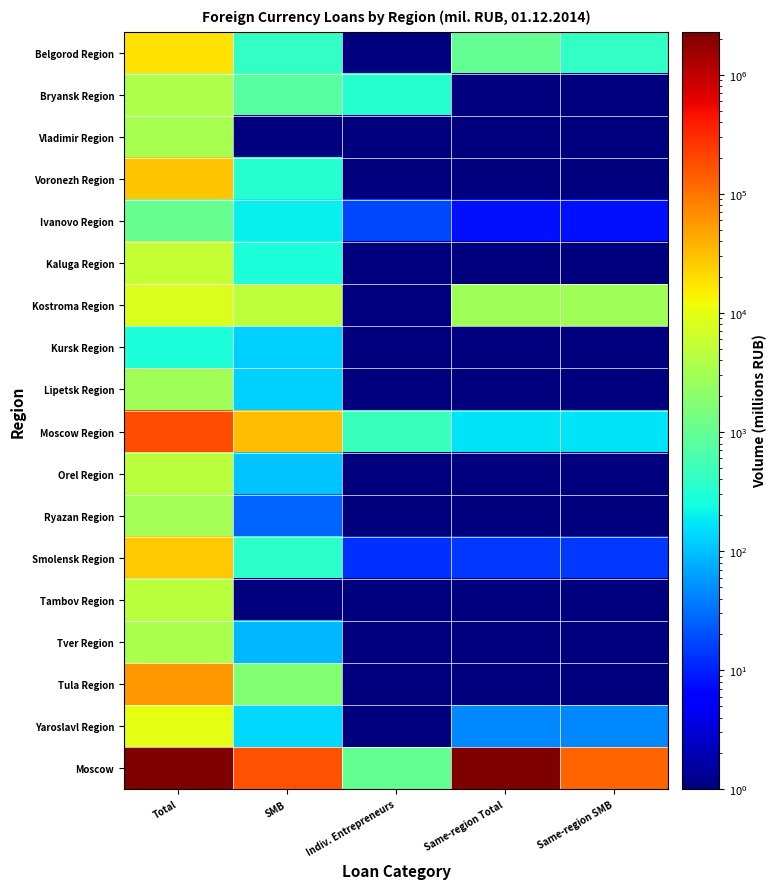

What is the difference between the highest and lowest values at Indiv. Entrepreneurs?

967.9